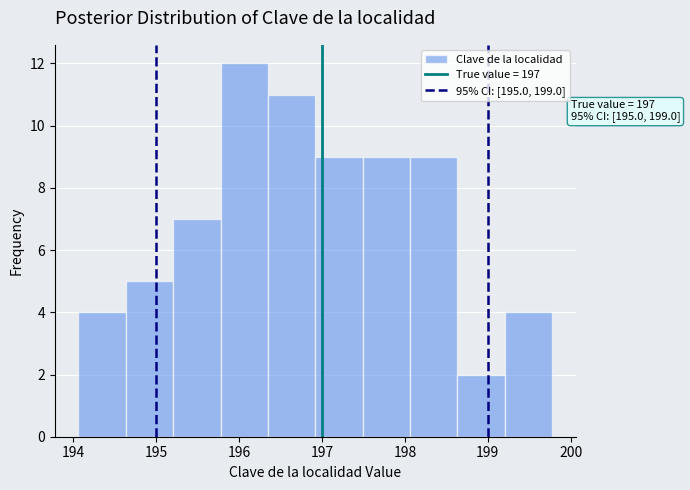

Over which range of the x-axis is the bar tallest?

195.8 to 196.3